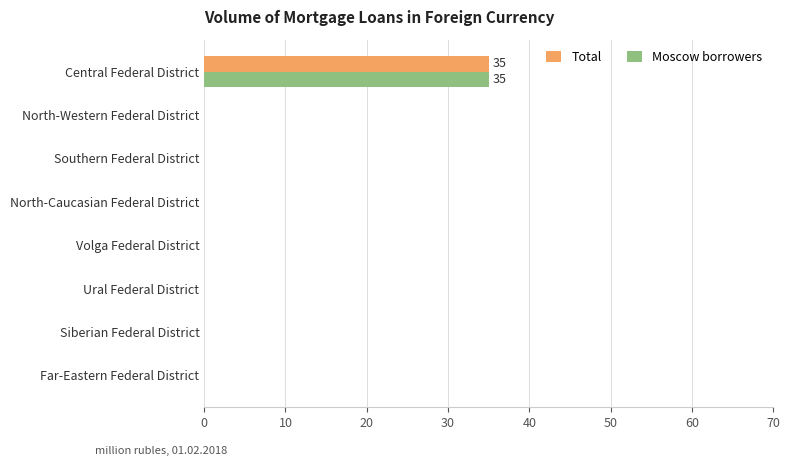

What is the maximum value shown in the chart?

35